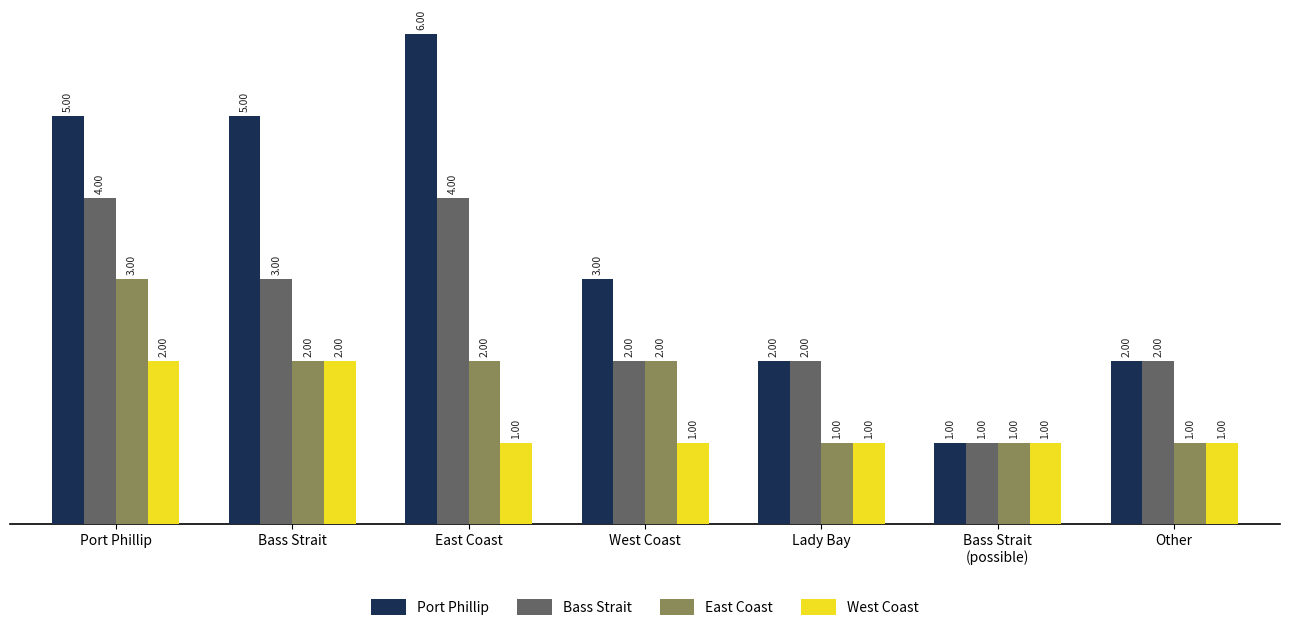

What is the highest value of the East Coast series?

3